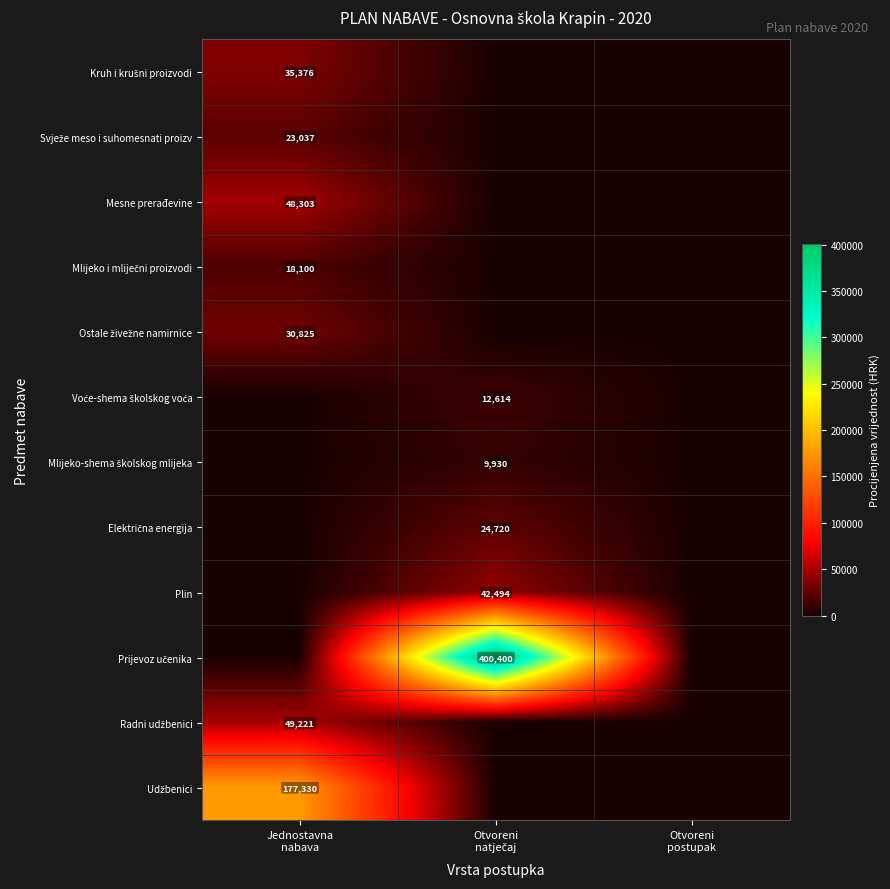

Which series has the largest total across all categories?

Prijevoz učenika